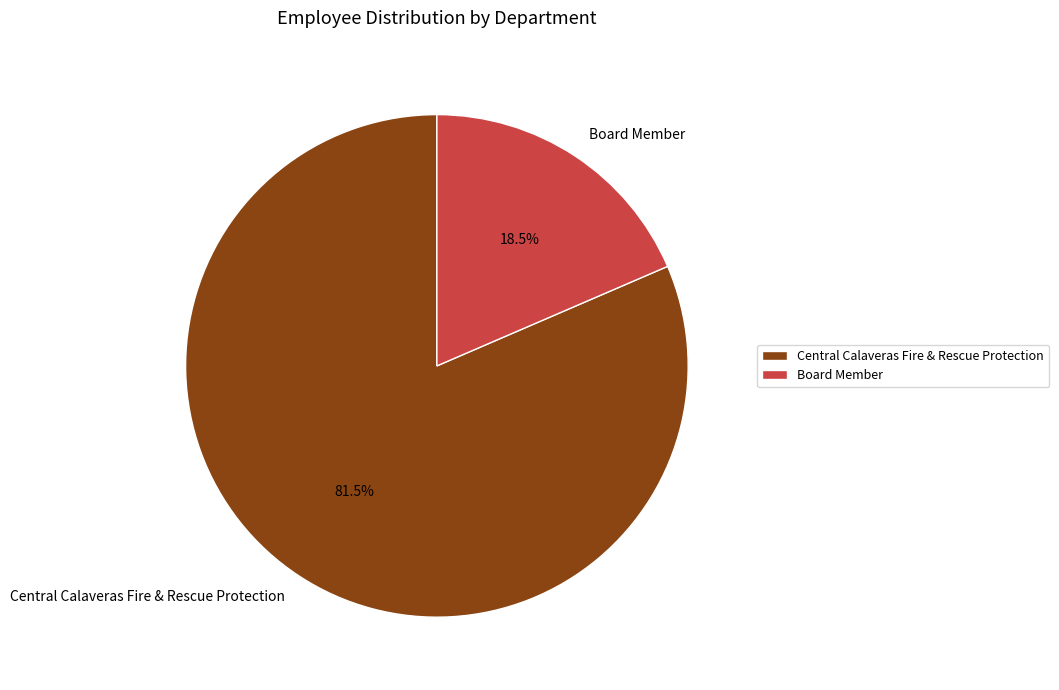

Does Central Calaveras Fire & Rescue Protection account for over 50% of the chart?

Yes